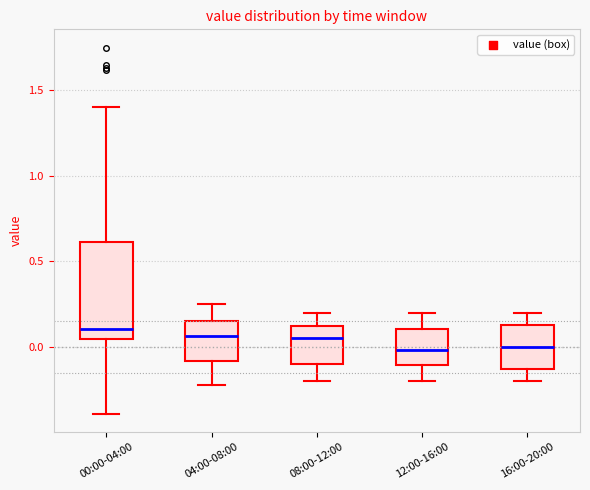

Reading left to right, transcribe this box plot: for each box, give where its median line is, the range the box spans, and where its two whiskers end, as read against the y-axis. The values are not printed on the chart, so give them approximately, as read against the axis.

00:00-04:00: median 0.10, box 0.05 to 0.60, whiskers -0.40 to 1.40
04:00-08:00: median 0.05, box -0.10 to 0.15, whiskers -0.20 to 0.25
08:00-12:00: median 0.05, box -0.10 to 0.10, whiskers -0.20 to 0.20
12:00-16:00: median 0.00, box -0.10 to 0.10, whiskers -0.20 to 0.20
16:00-20:00: median 0.00, box -0.15 to 0.15, whiskers -0.20 to 0.20